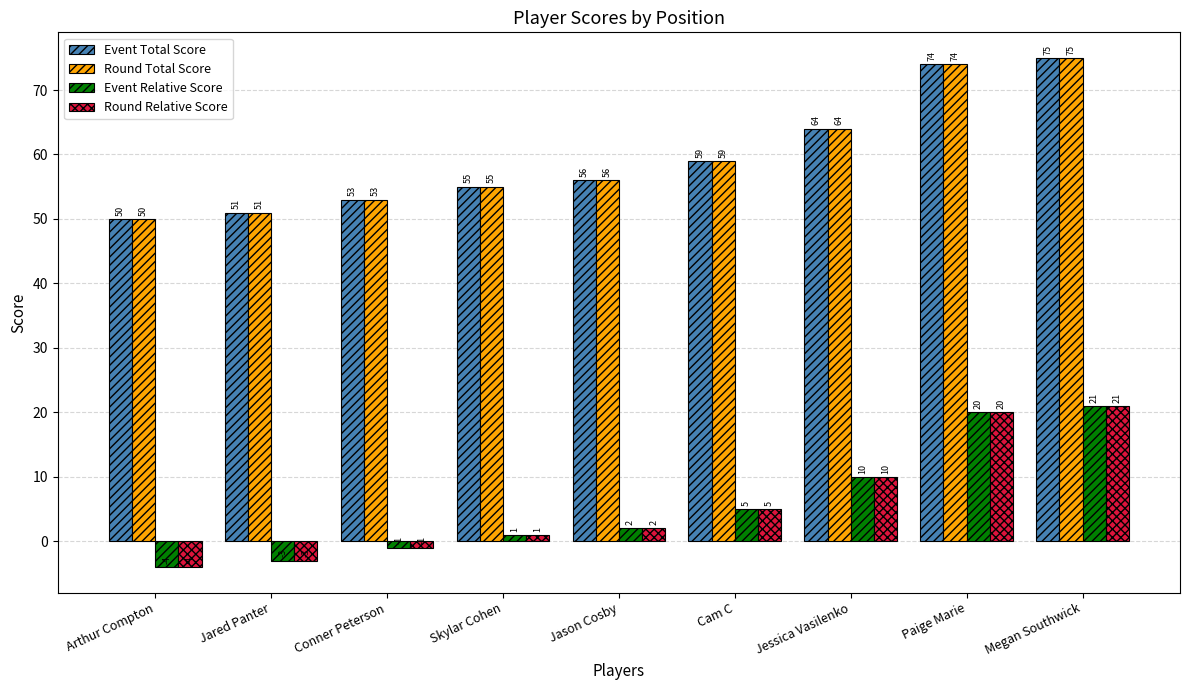

List the labels in order of Round Total Score value, smallest first.

Arthur Compton, Jared Panter, Conner Peterson, Skylar Cohen, Jason Cosby, Cam C, Jessica Vasilenko, Paige Marie, Megan Southwick